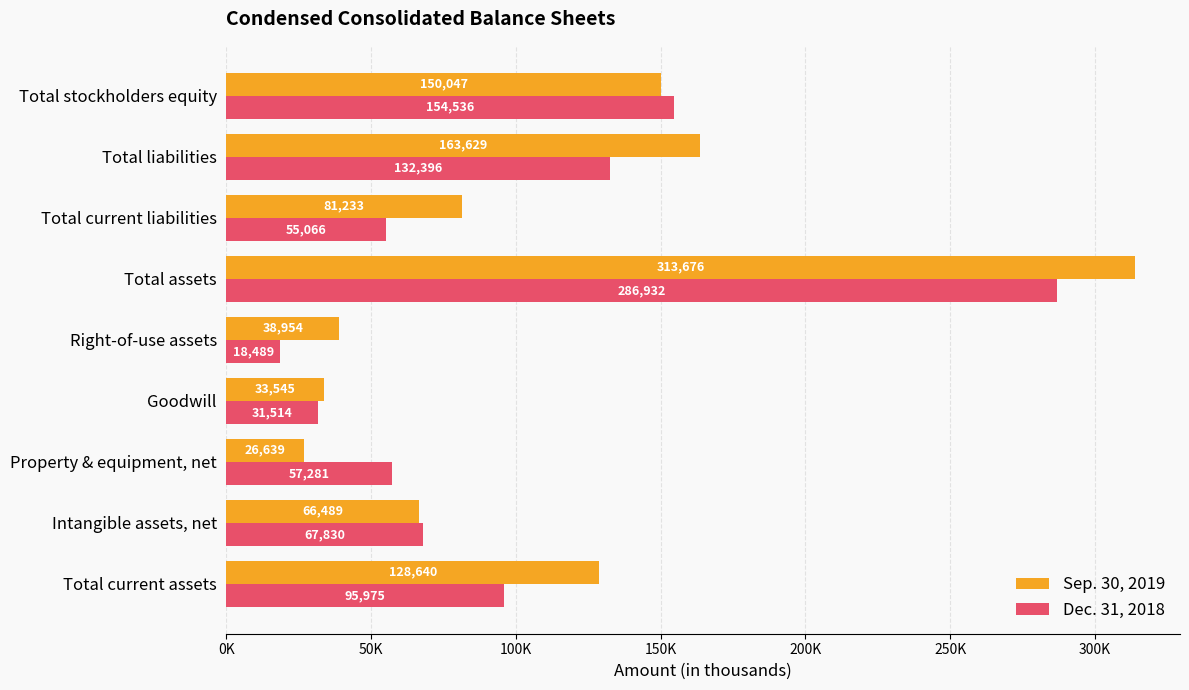

At which category is the sum across all series the highest?

Total assets